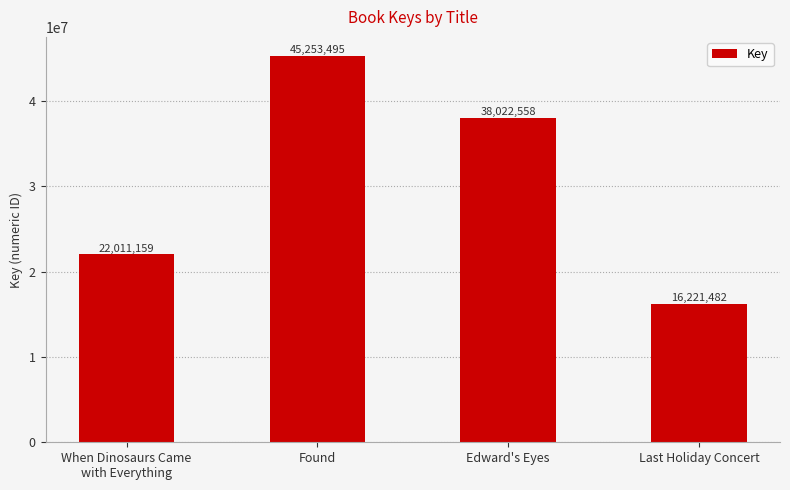

What is the average value?

30377174